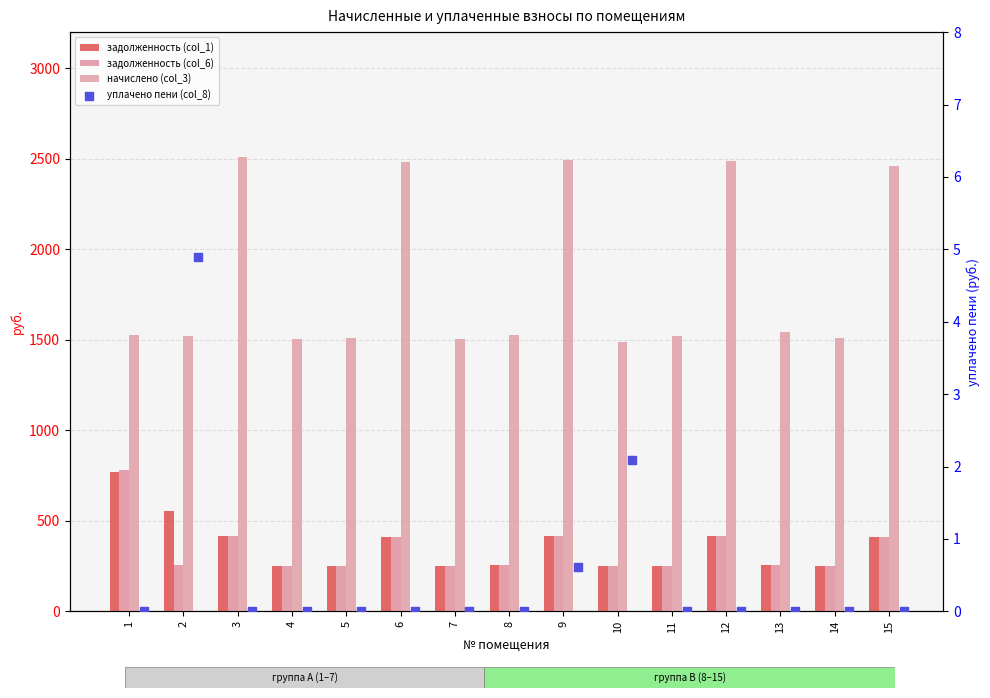

What is the total value across all series at 4?

2003.8